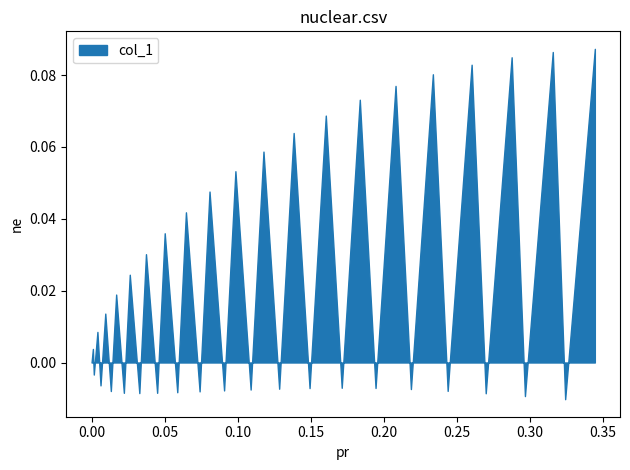

How many distinct data groups are displayed?

1